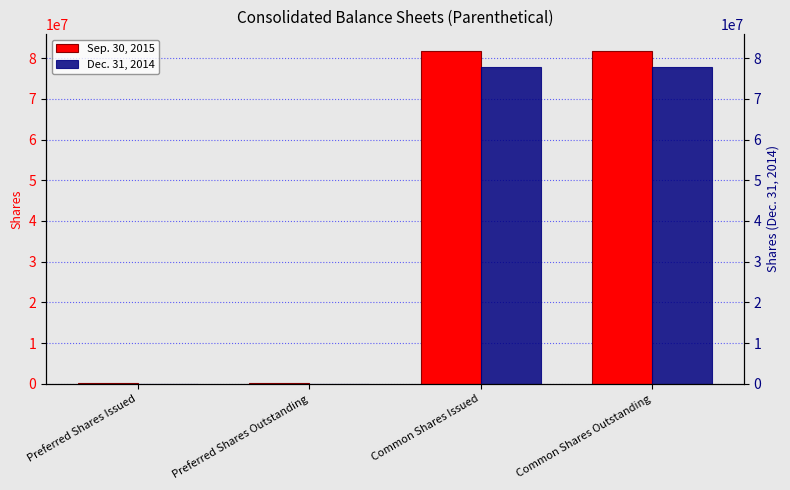

What is the value of the Sep. 30, 2015 bar at the 1st from the left?

175000